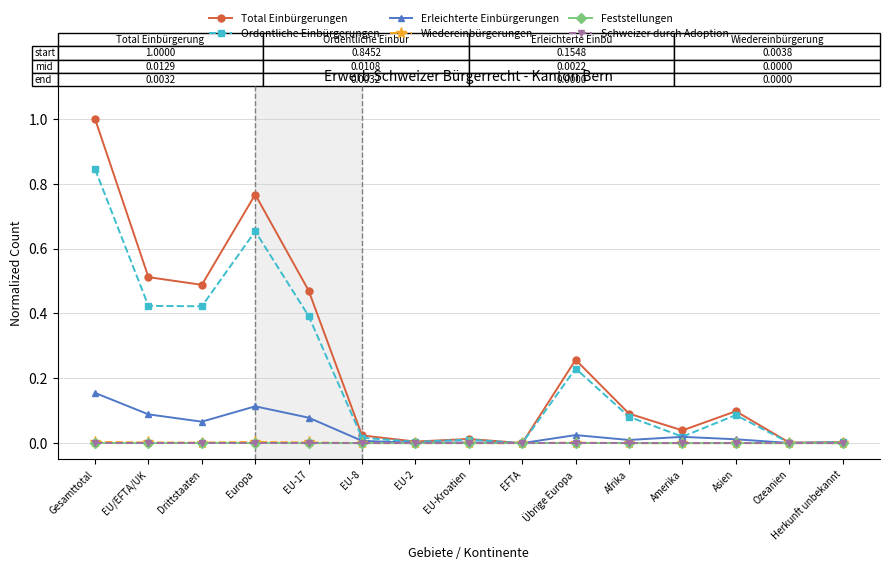

Which label corresponds to the largest value in the chart?

Gesamttotal